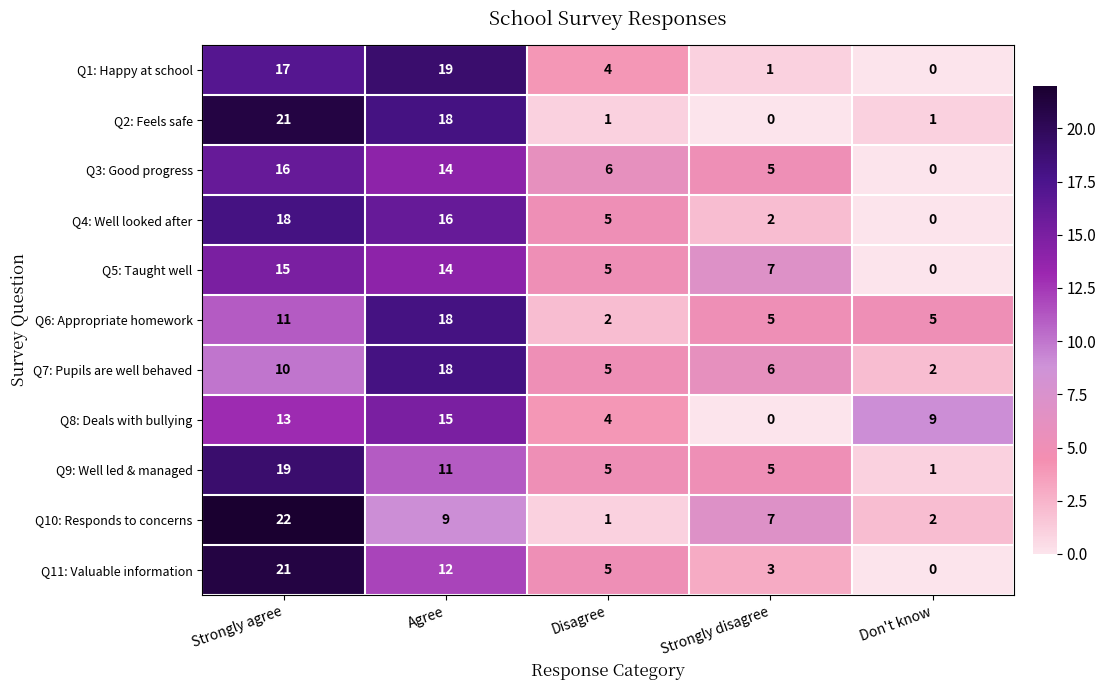

What is the difference between the highest and lowest values at Strongly agree?

12